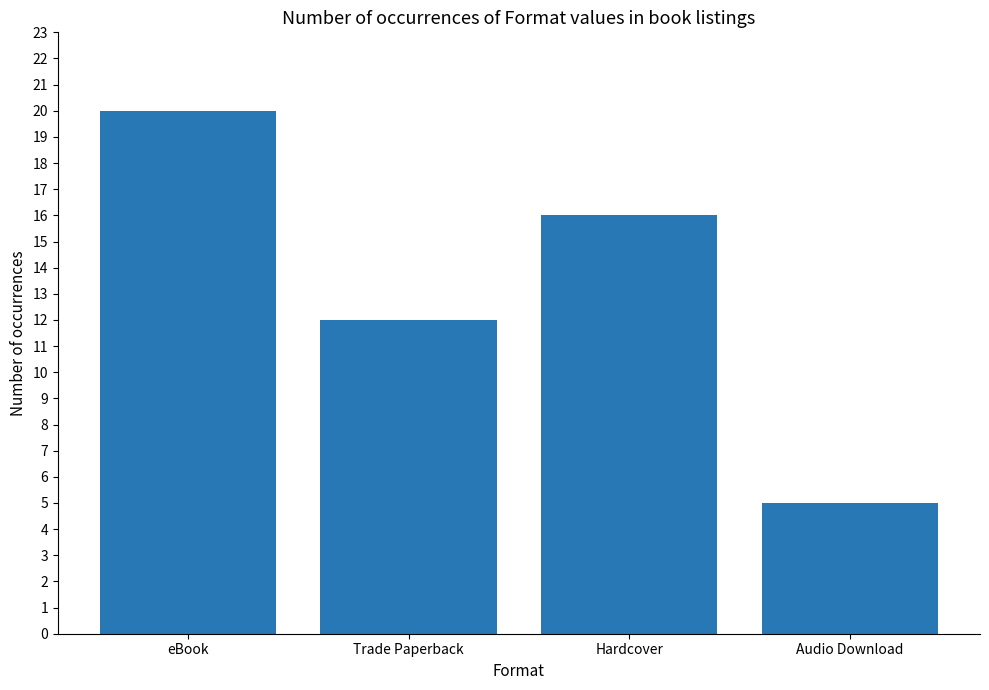

How many data points does each series have?

4